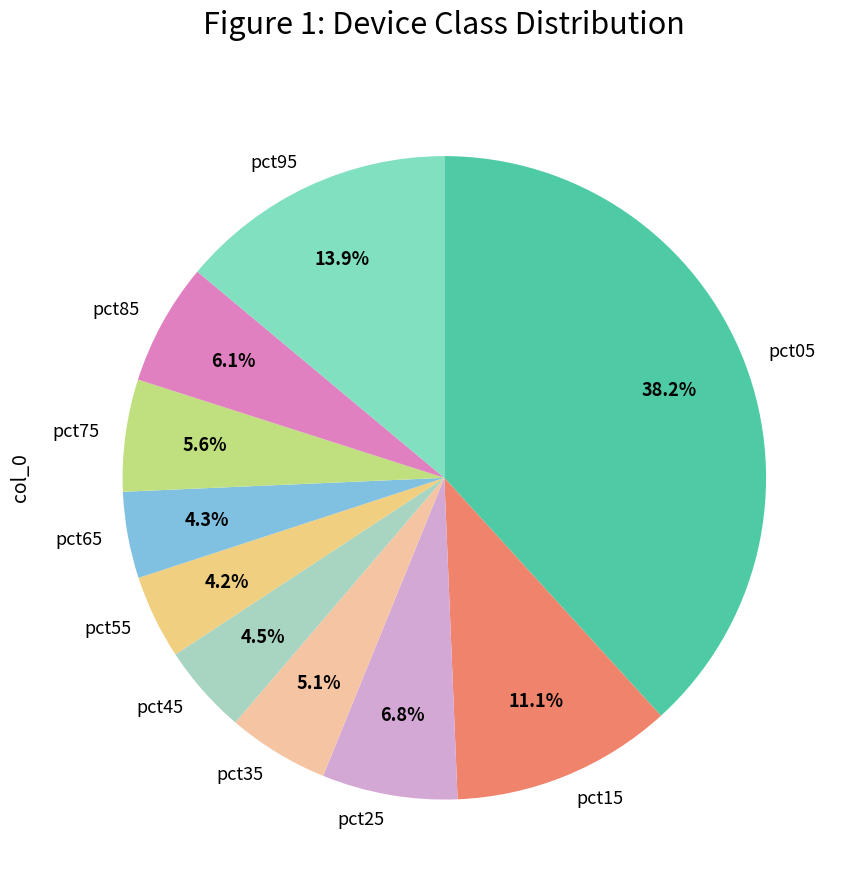

Does pct35 represent more than half of the total?

No